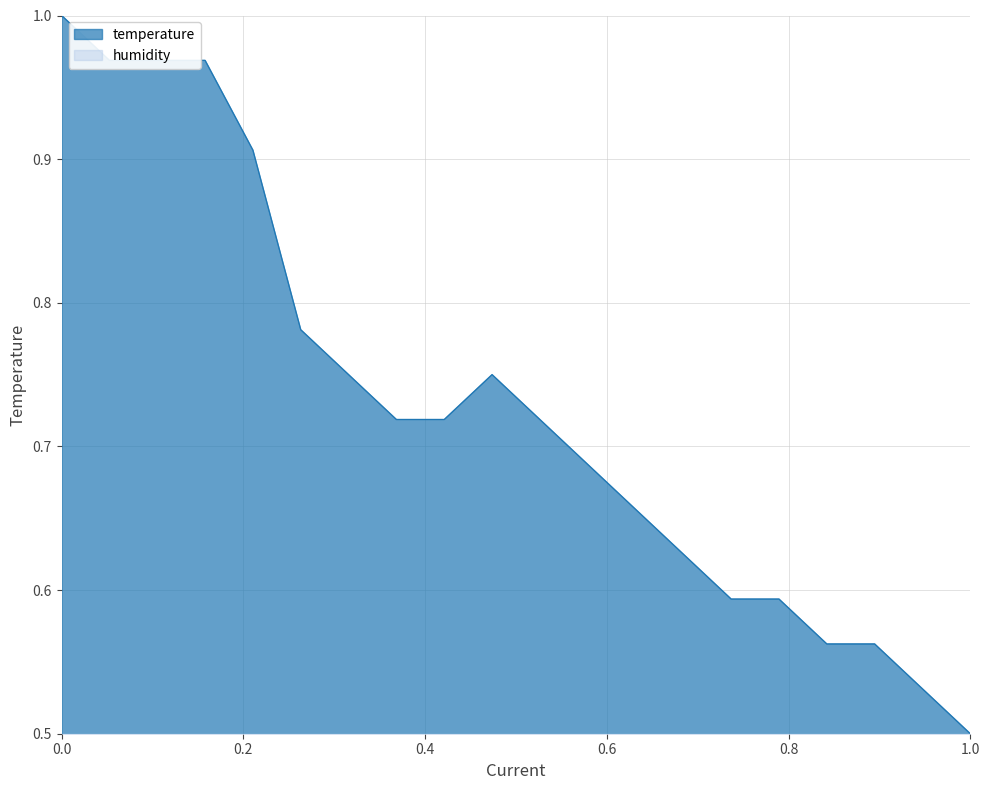

List the series in order of their peak value, highest first.

temperature, humidity